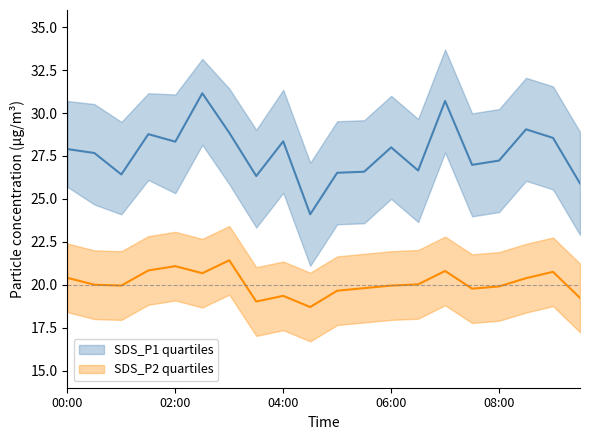

Which has a higher value, 02:00 or 09:00?

09:00